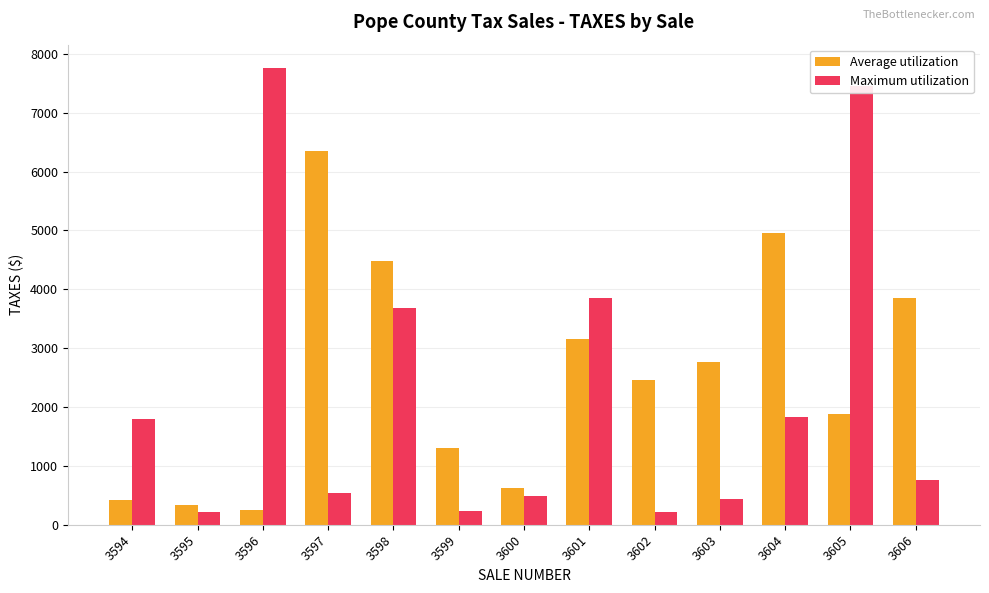

List the series in order of their peak value, lowest first.

Average utilization, Maximum utilization